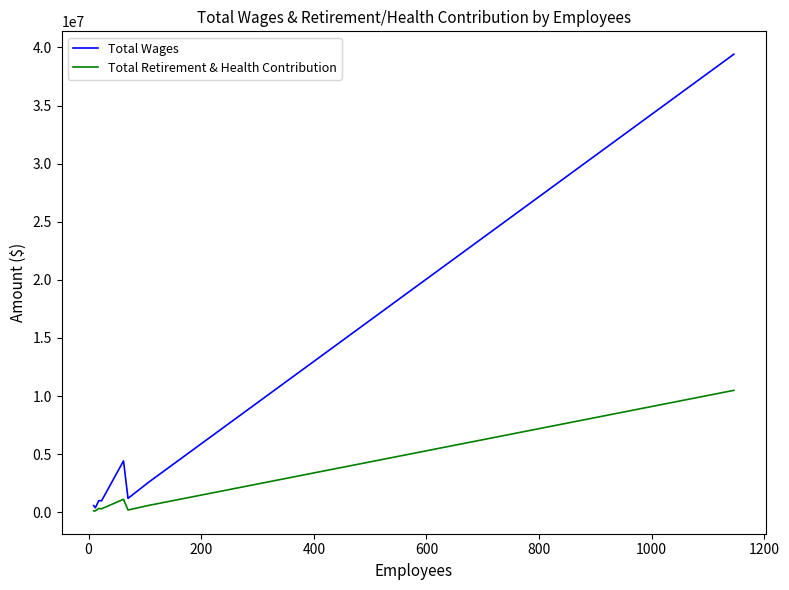

Which series has the widest spread of values?

Total Wages